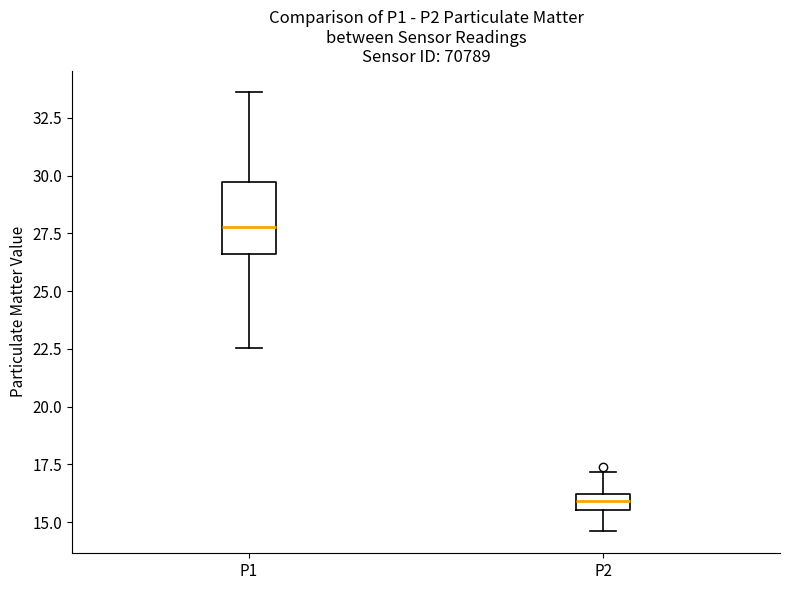

Which box is the tallest, from its lower edge to its upper edge?

P1